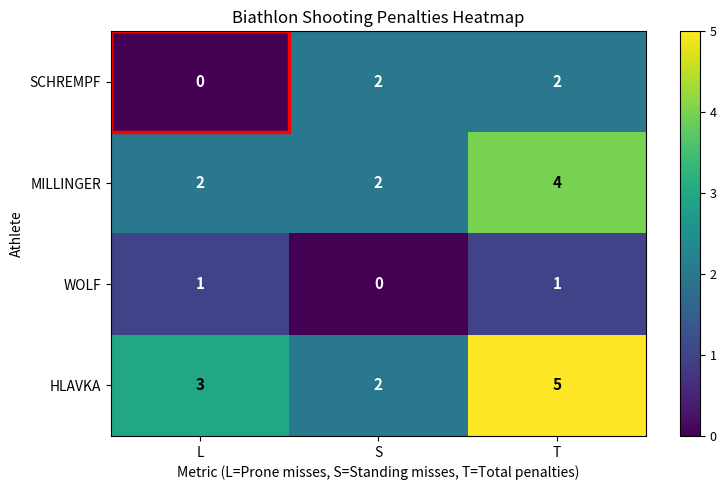

What is the difference between the maximum and minimum values in the HLAVKA series?

3